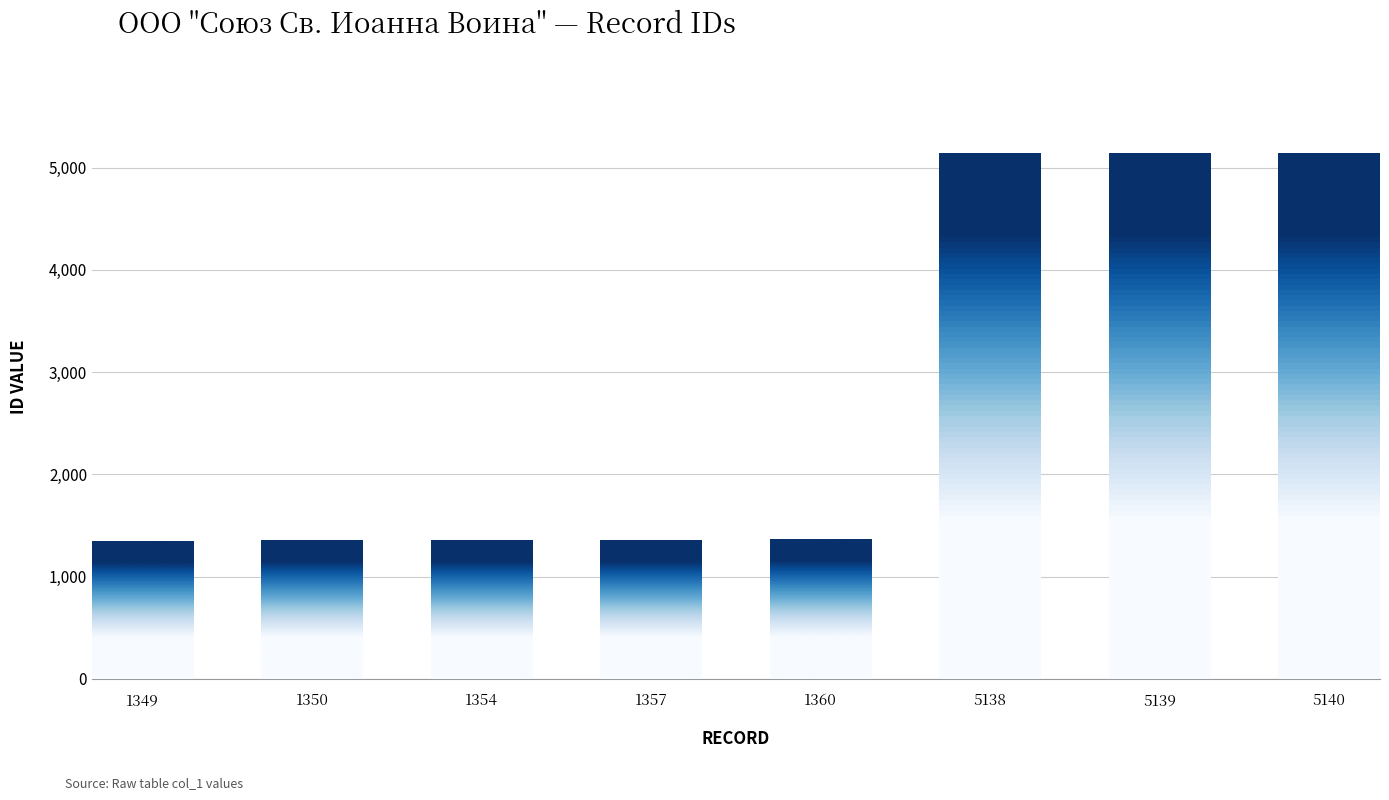

The chart shows a value of 1528 at 5138. True or false?

False